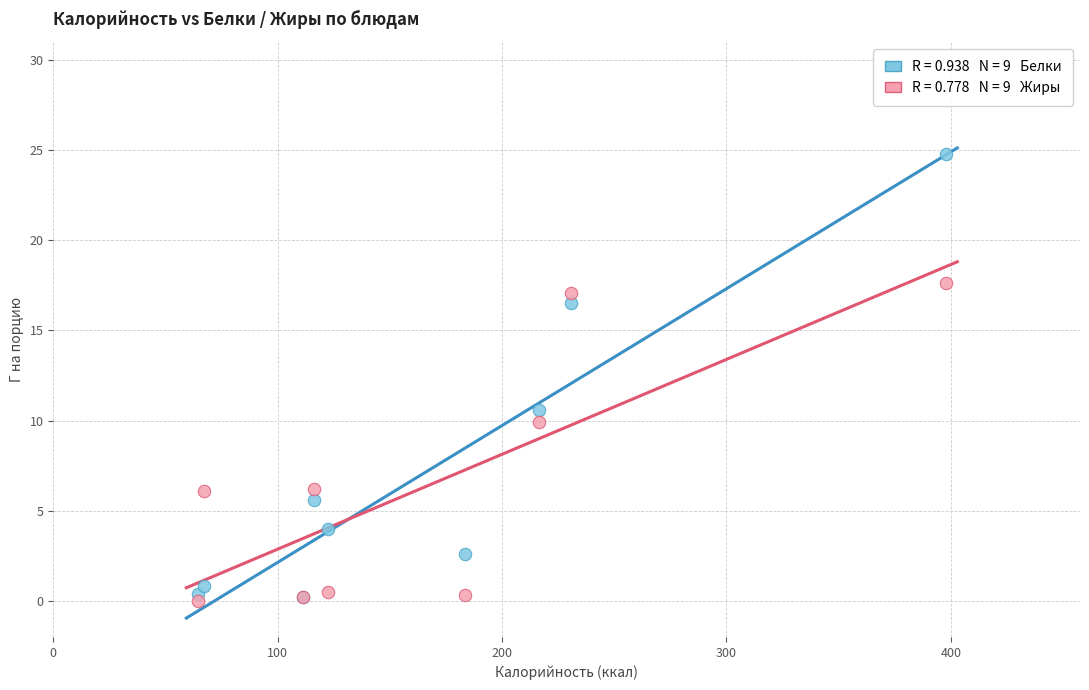

Across all series, what Y value is closest to 12?

10.6